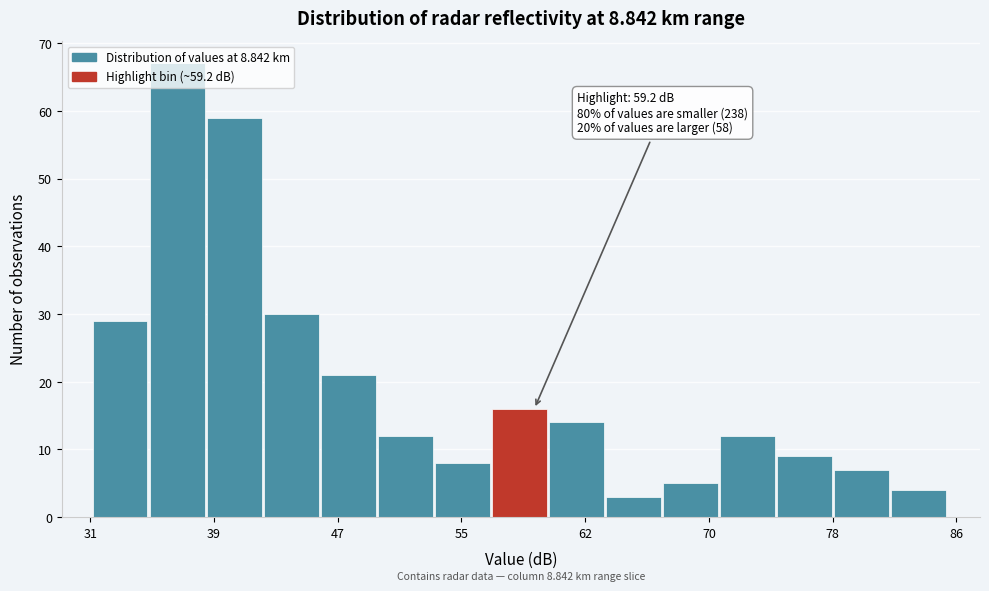

Read against the x-axis, roughly where is the centre of the tallest bar?

37